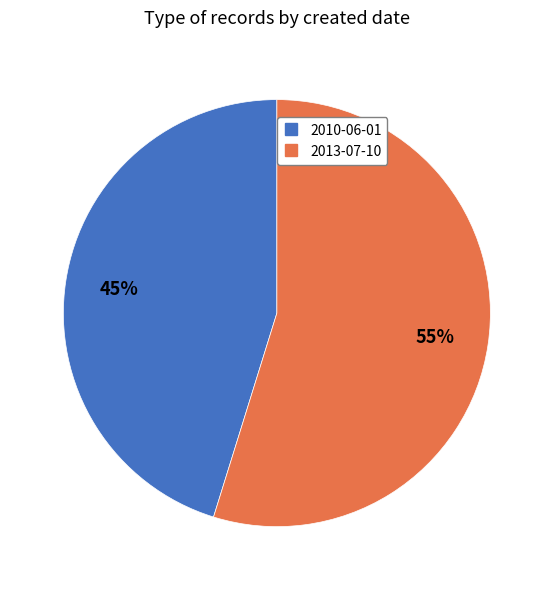

Is the sum of 2010-06-01 and 2013-07-10 greater than half?

Yes